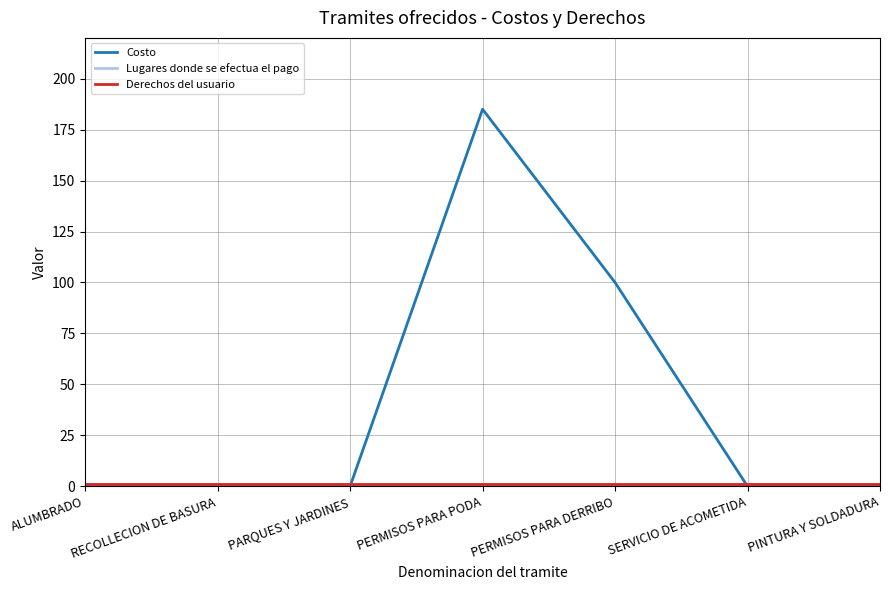

Reading right to left, transcribe all the data shown in this chart.

Costo: PINTURA Y SOLDADURA=0	SERVICIO DE ACOMETIDA=0	PERMISOS PARA DERRIBO=100	PERMISOS PARA PODA=185	PARQUES Y JARDINES=0	RECOLLECION DE BASURA=0	ALUMBRADO=0
Lugares donde se efectua el pago: PINTURA Y SOLDADURA=1	SERVICIO DE ACOMETIDA=1	PERMISOS PARA DERRIBO=1	PERMISOS PARA PODA=1	PARQUES Y JARDINES=1	RECOLLECION DE BASURA=1	ALUMBRADO=1
Derechos del usuario: PINTURA Y SOLDADURA=1	SERVICIO DE ACOMETIDA=1	PERMISOS PARA DERRIBO=1	PERMISOS PARA PODA=1	PARQUES Y JARDINES=1	RECOLLECION DE BASURA=1	ALUMBRADO=1